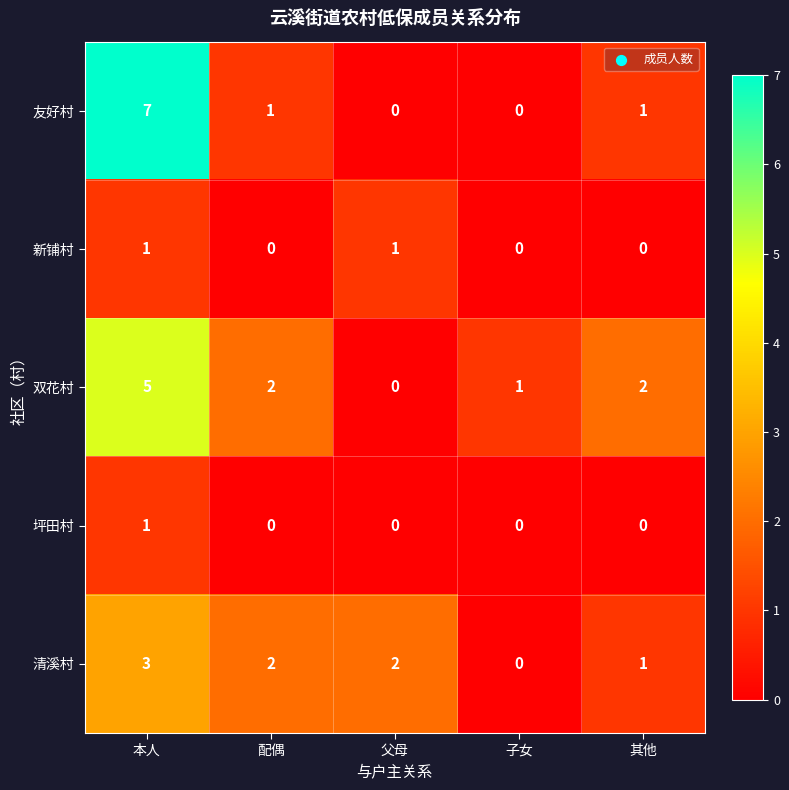

Which series has the largest range (max minus min)?

友好村